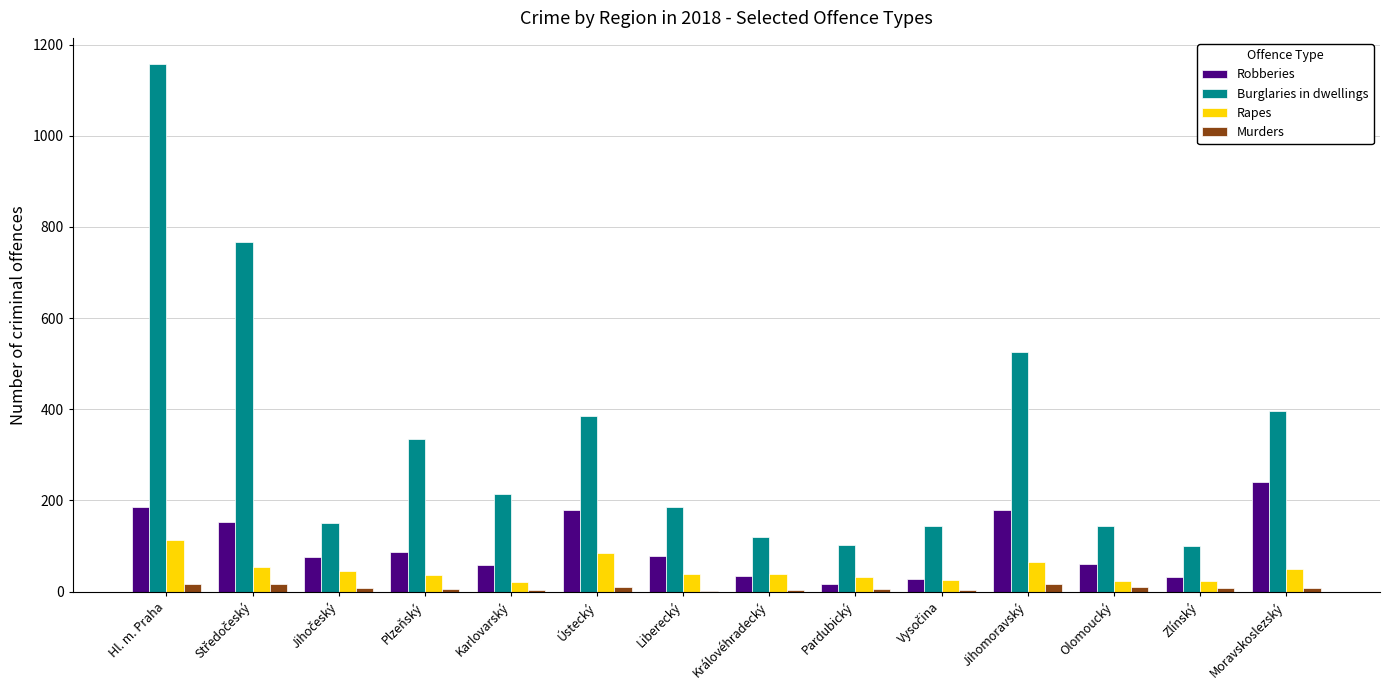

What are all the series names shown in the legend?

Robberies, Burglaries in dwellings, Rapes, Murders